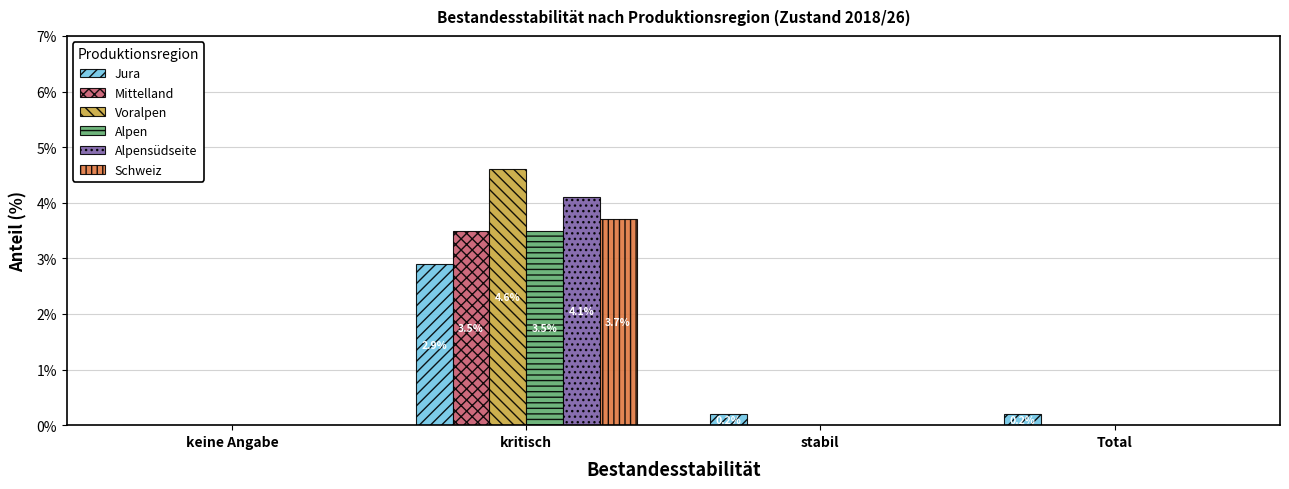

Which series changed the most between kritisch and stabil?

Voralpen